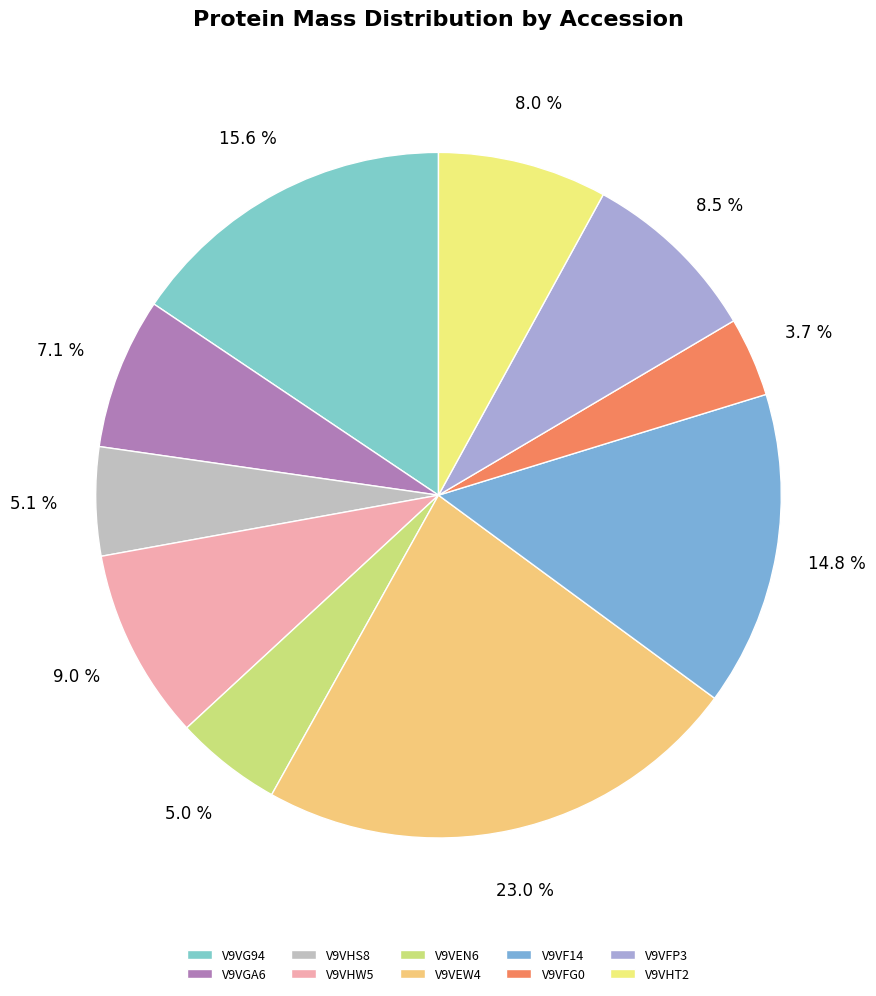

To the nearest percent, what is the combined percentage of V9VFG0 and V9VFP3?

12%